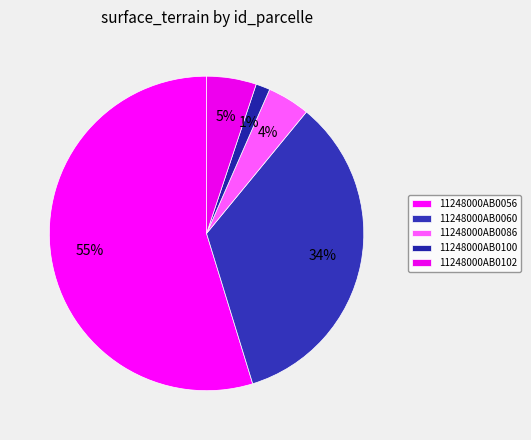

Between 11248000AB0100 and 11248000AB0102, which is larger?

11248000AB0102